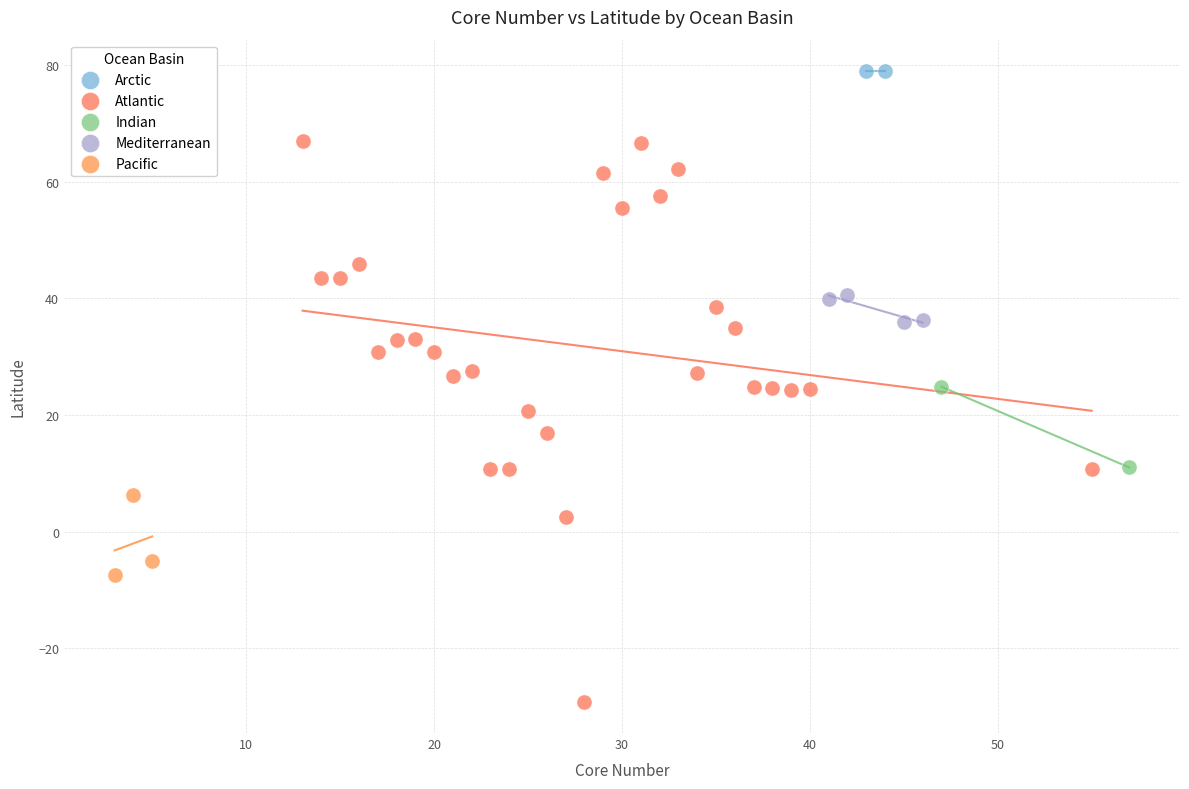

Which series reaches the minimum Y coordinate?

Atlantic